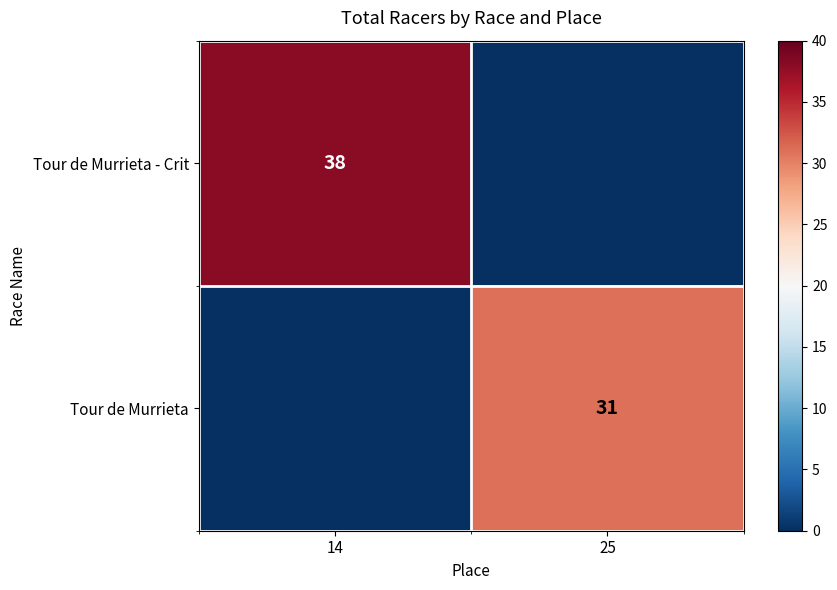

True or false: Tour de Murrieta - Crit has a value of 38 at 14.

True